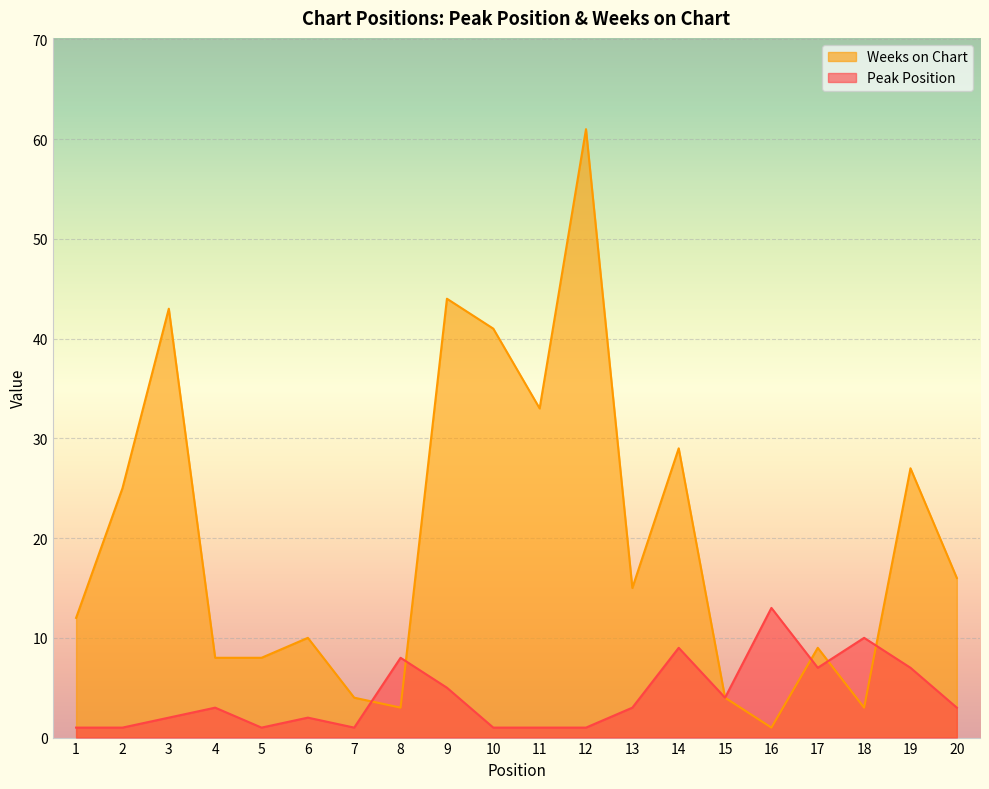

At which category is the sum across all series the highest?

12